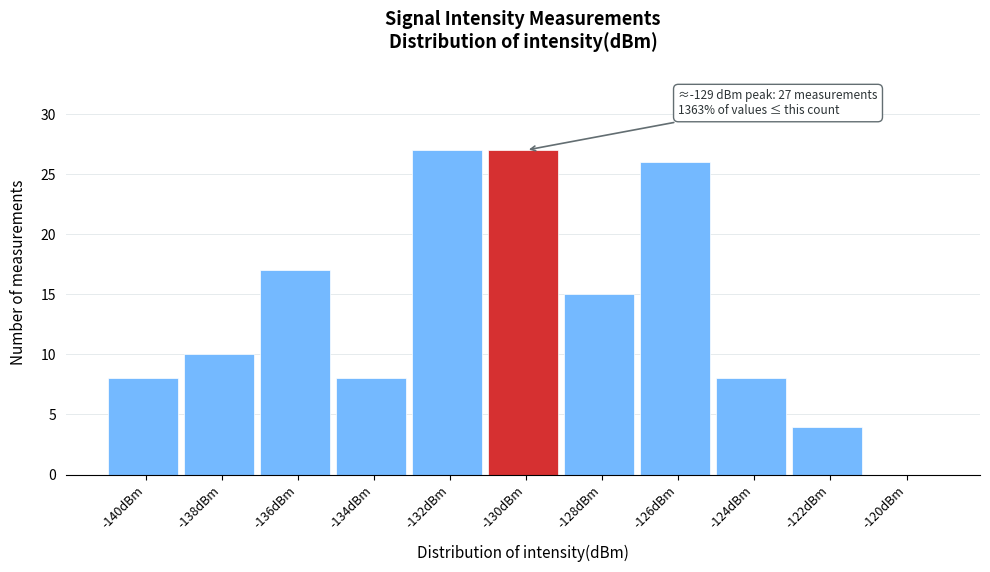

Reading right to left, extract all data points from this chart.

-120dBm=0	-122dBm=4	-124dBm=8	-126dBm=26	-128dBm=15	-130dBm=27	-132dBm=27	-134dBm=8	-136dBm=17	-138dBm=10	-140dBm=8